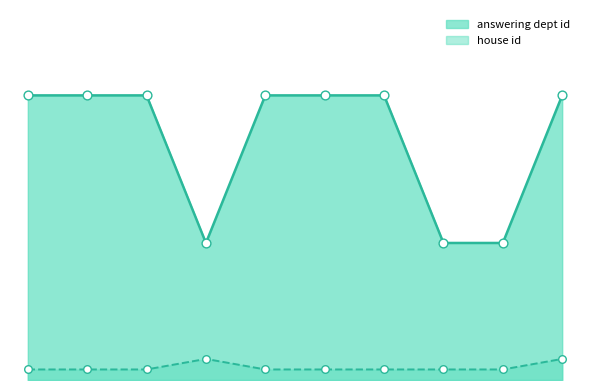

What is the total value across all series at 2015-10-30?

14